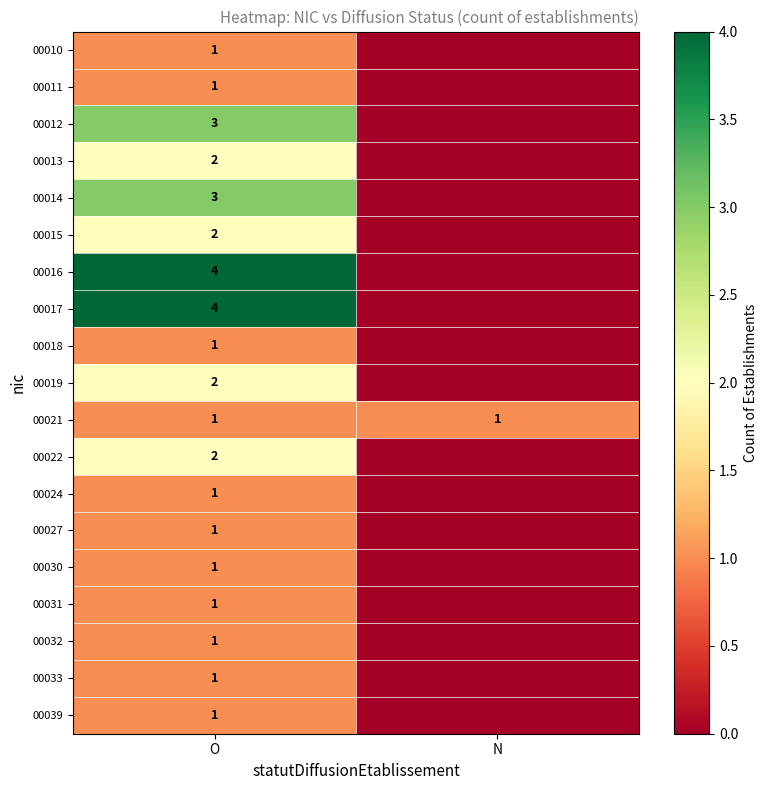

True or false: 00017 has a value of 4 at O.

True